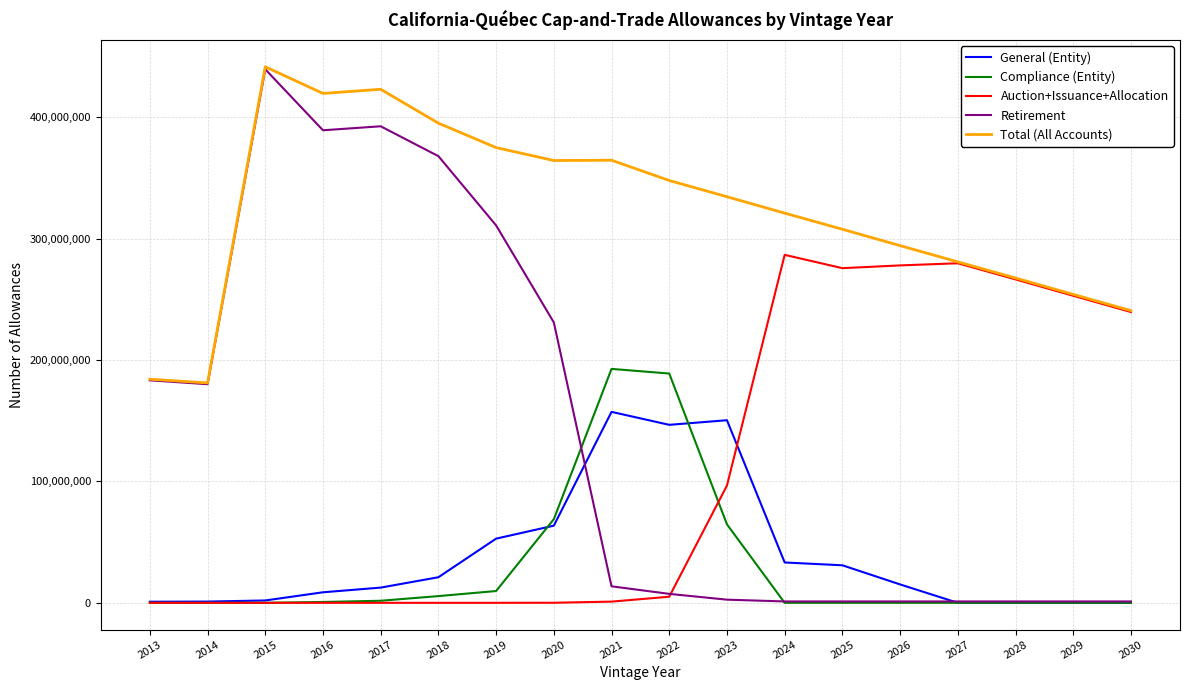

At how many categories does at least one series exceed 120236911?

18